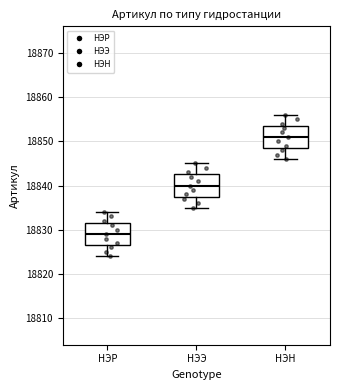

Which box has the highest median line?

НЭН